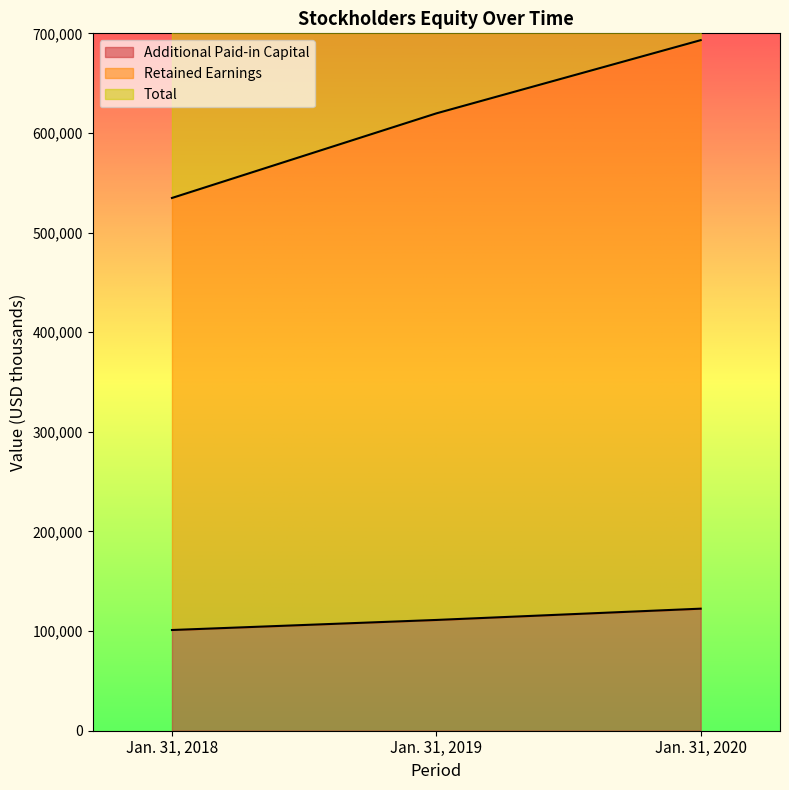

List the labels in order of Additional Paid-in Capital value, largest first.

Jan. 31, 2020, Jan. 31, 2019, Jan. 31, 2018